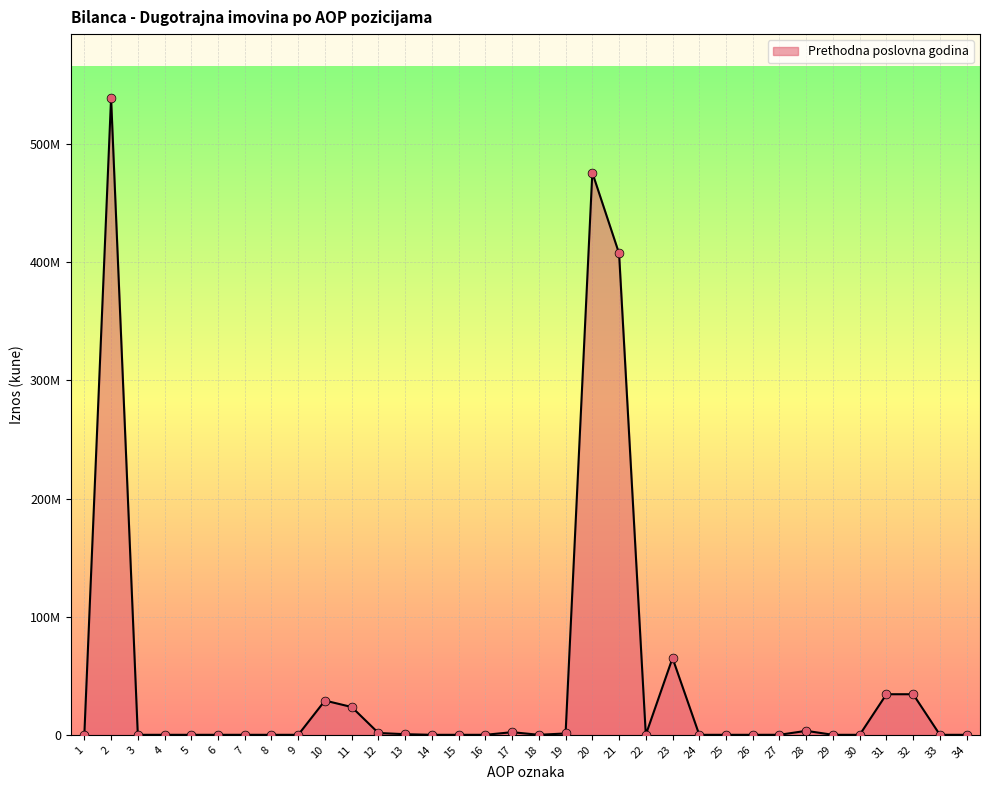

What is the change in value from 20 to 27?

-475937662